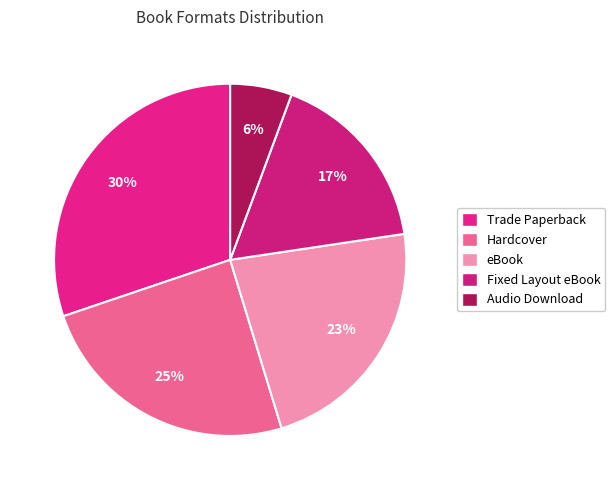

What is the ratio of the value at Audio Download to the value at Hardcover?

0.2